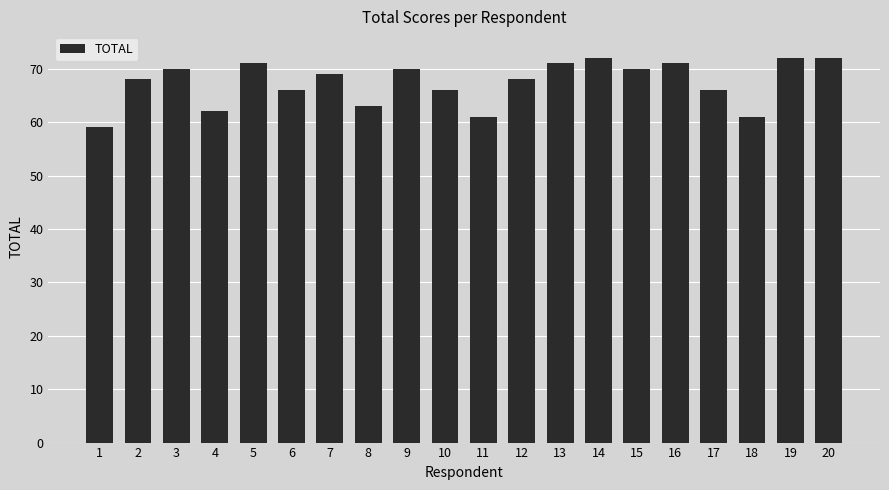

Are the bars horizontal?

No